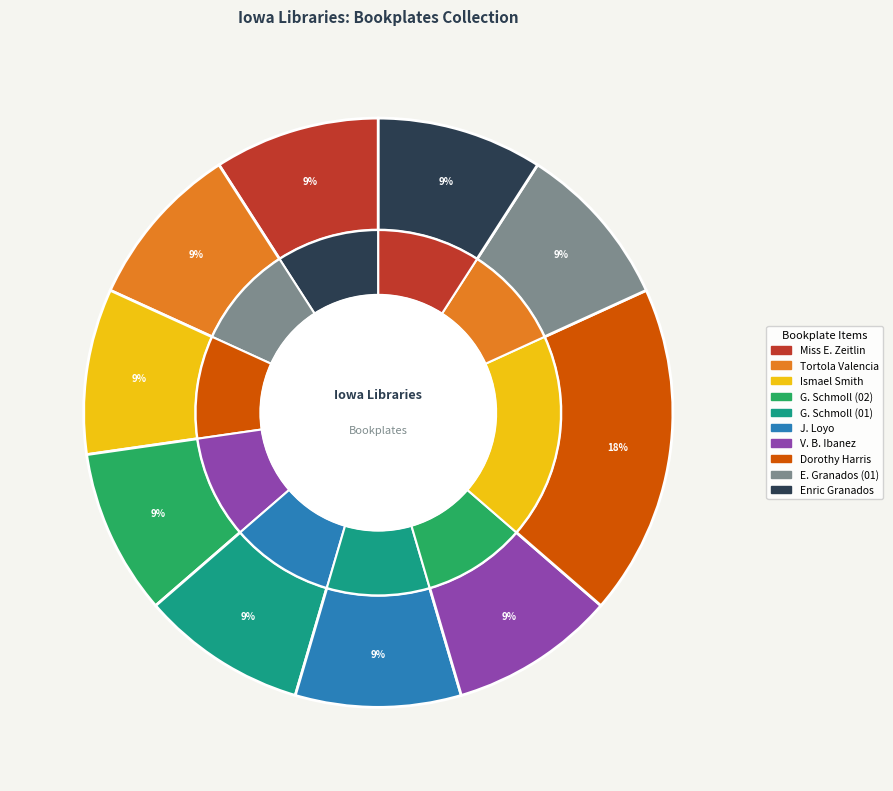

How many slices are in this pie chart?

10